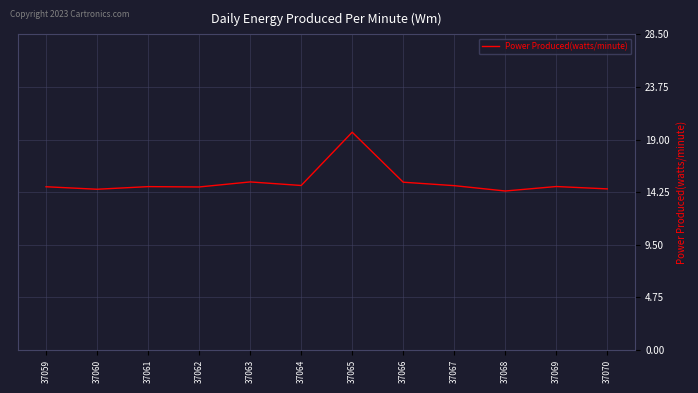

Which has a higher value, 37067 or 37060?

37067